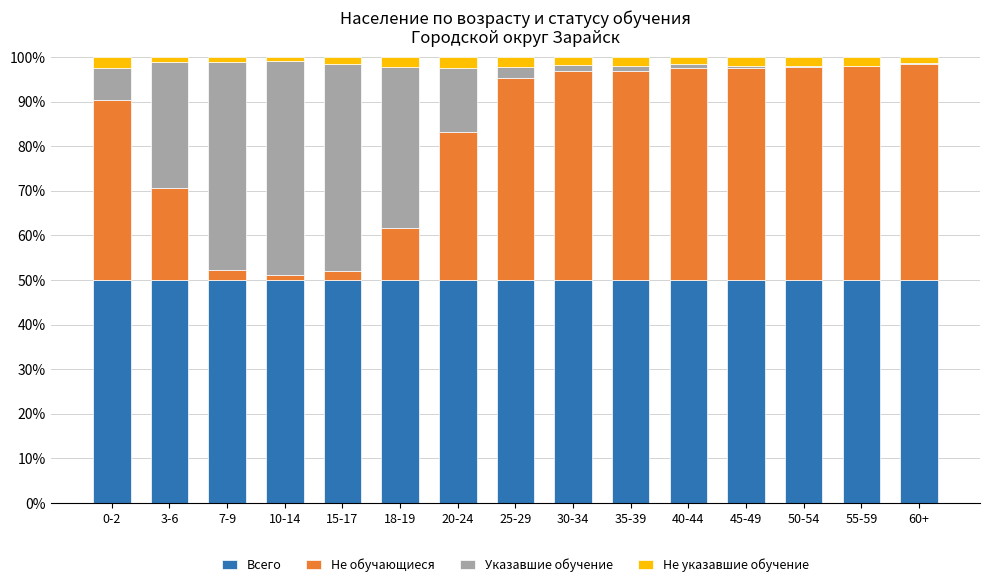

Is it true that Всего equals 68.9 at 15-17?

False